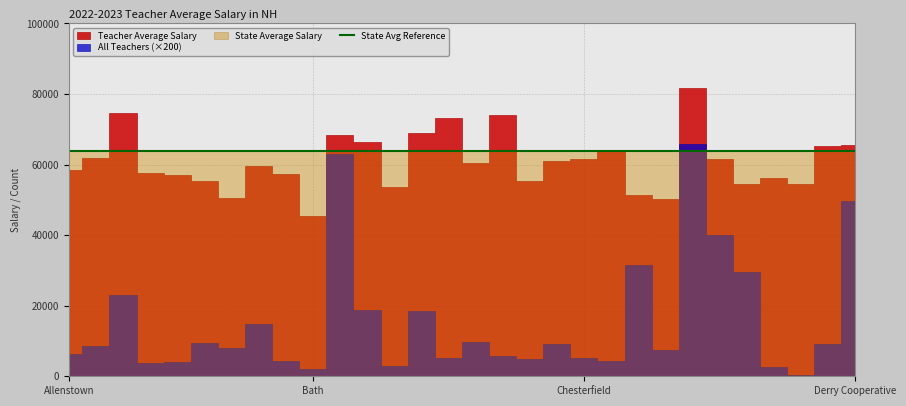

Rank the categories by Teacher Average Salary value from lowest to highest.

Bath, Colebrook, Barnstead, Claremont, Bethlehem, Conway, Croydon, Auburn, Candia, Cornish, Ashland, Bartlett, Andover, Allenstown, Barrington, Brookline, Chester, Contoocook Valley, Chesterfield, Alton, Chichester, Deerfield, Derry Cooperative, Berlin, Bedford, Bow, Brentwood, Campton, Amherst, Concord